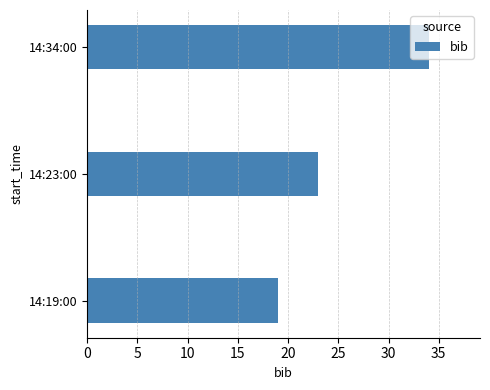

What is the average value?

25